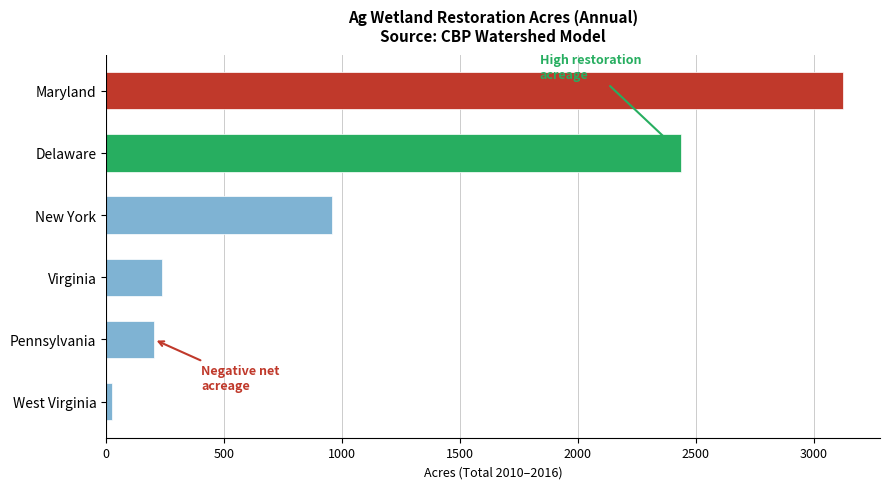

Are the bars horizontal?

Yes